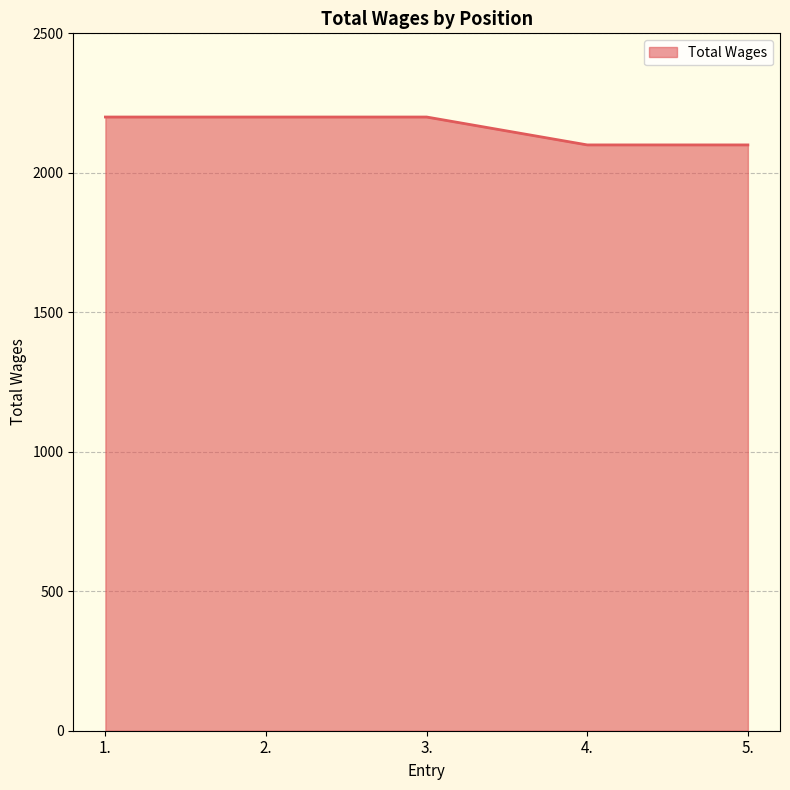

Reading left to right, extract all data points from this chart.

1.=2200	2.=2200	3.=2200	4.=2100	5.=2100